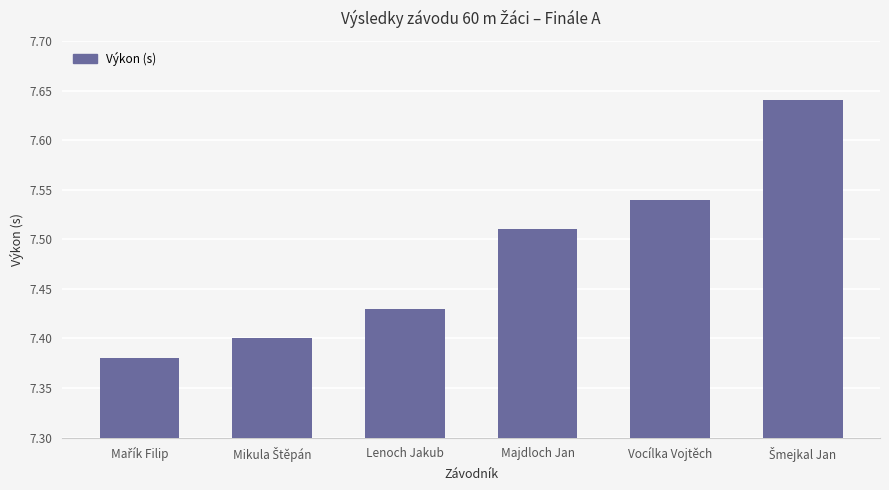

Between Lenoch Jakub and Majdloch Jan, which is larger?

Majdloch Jan